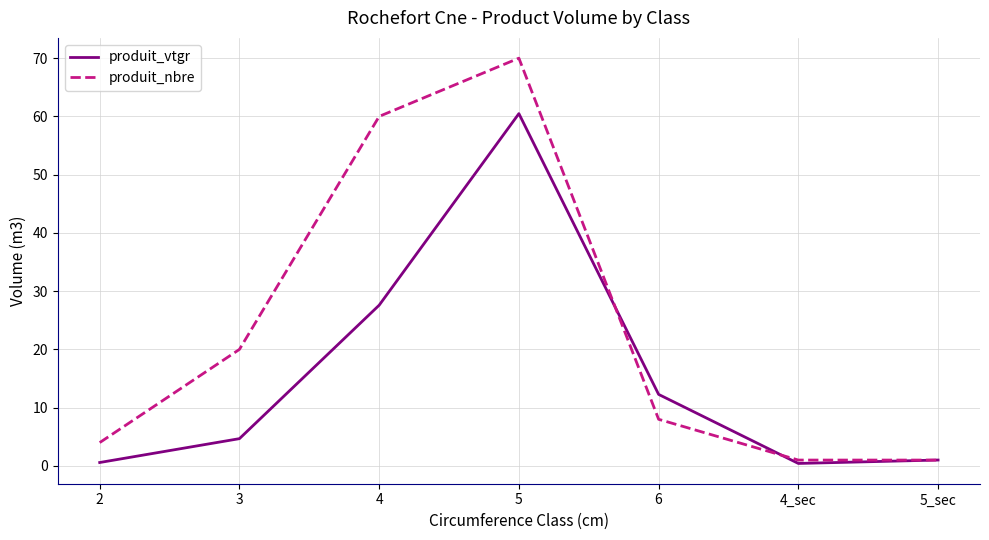

How many values in the produit_vtgr series are below 4?

3